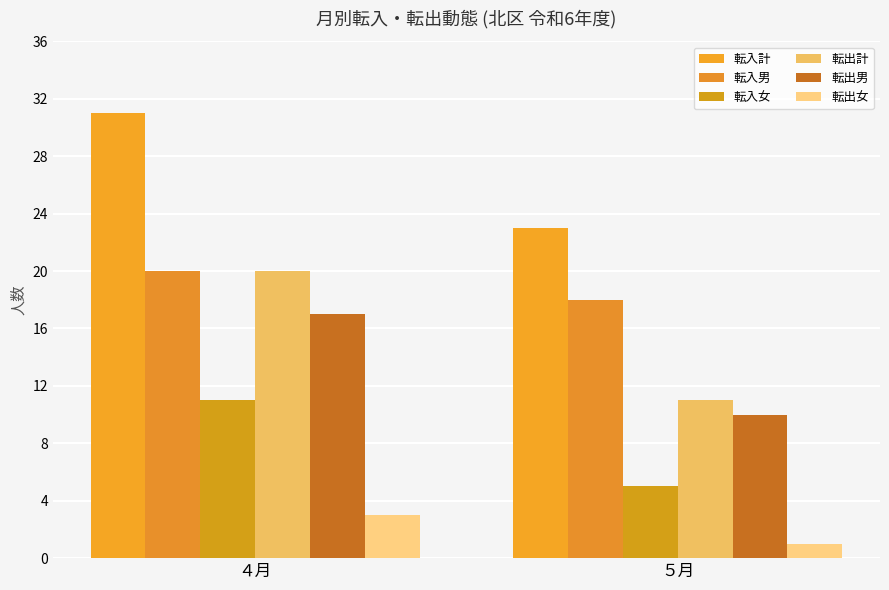

What is the difference between the highest and lowest values at ４月?

28